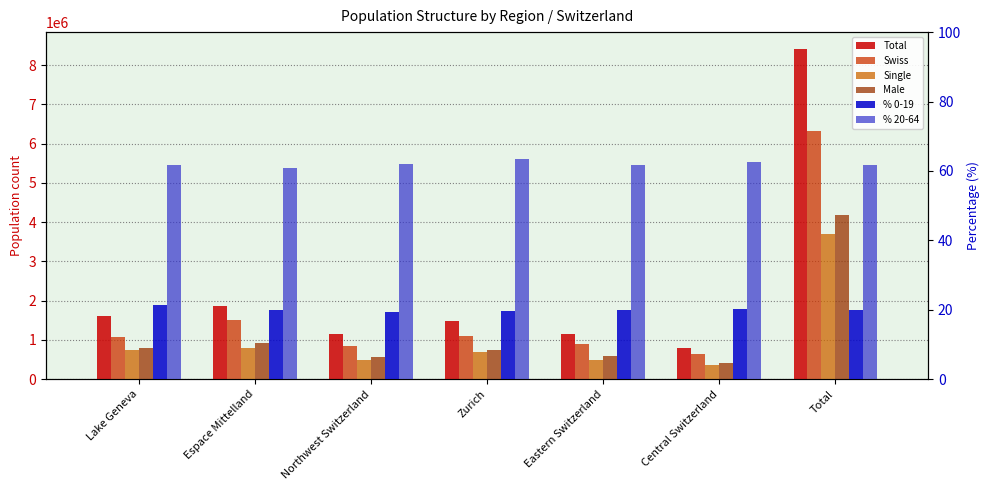

List the labels in order of % 0-19 value, smallest first.

Northwest Switzerland, Zurich, Espace Mittelland, Eastern Switzerland, Total, Central Switzerland, Lake Geneva